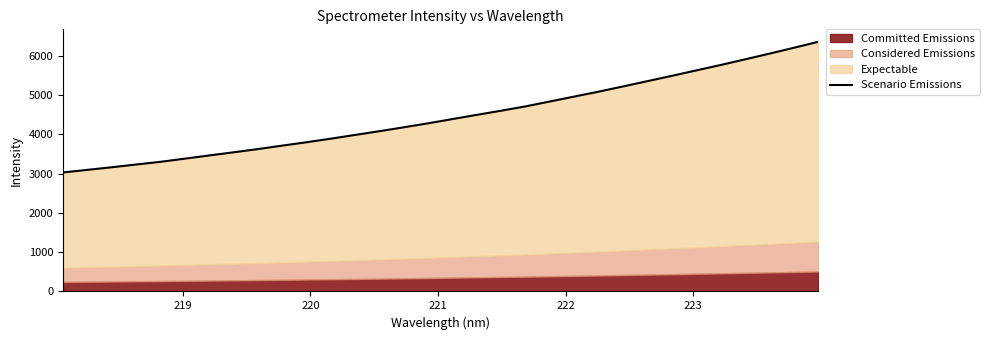

What is the sum of all values?

142875.0